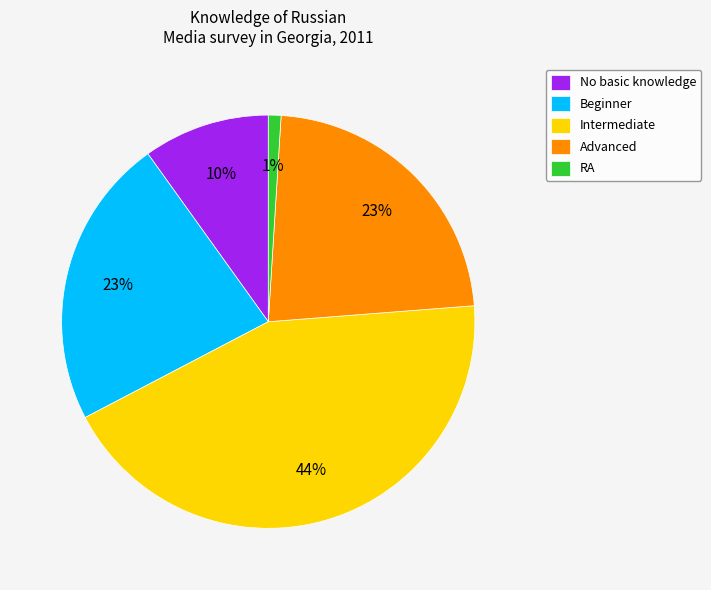

What is the largest slice in the pie chart?

Intermediate